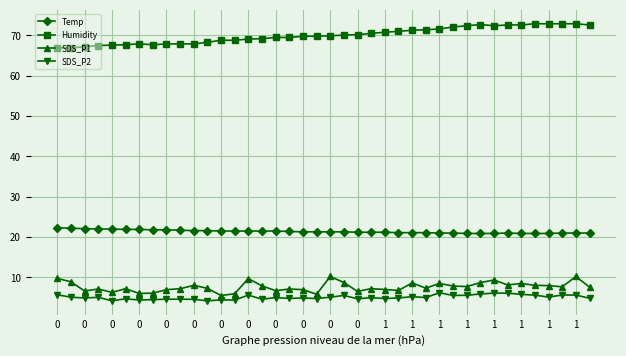

True or false: SDS_P2 and SDS_P1 cross at least once.

False